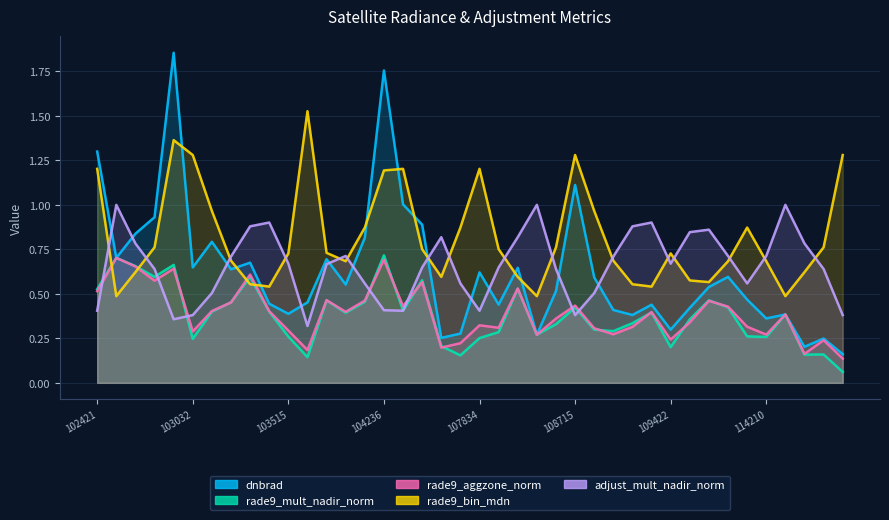

Reading left to right, extract all data points from this chart.

dnbrad: 102421=1.3	102671=0.7	102792=0.8	102912=0.9	102920=1.9	103032=0.6	103040=0.8	103160=0.6	103279=0.7	103397=0.4	103515=0.4	103524=0.5	103761=0.7	104112=0.6	104229=0.8	104236=1.8	104346=1.0	104355=0.9	104472=0.3	107659=0.3	107834=0.6	107843=0.4	108015=0.6	108193=0.3	108542=0.5	108715=1.1	108729=0.6	108899=0.4	109072=0.4	109244=0.4	109422=0.3	109954=0.4	110127=0.5	110299=0.6	110472=0.5	114210=0.4	114674=0.4	114788=0.2	114902=0.2	115015=0.2
rade9_mult_nadir_norm: 102421=0.5	102671=0.7	102792=0.7	102912=0.6	102920=0.7	103032=0.2	103040=0.4	103160=0.5	103279=0.6	103397=0.4	103515=0.3	103524=0.1	103761=0.5	104112=0.4	104229=0.5	104236=0.7	104346=0.4	104355=0.6	104472=0.2	107659=0.2	107834=0.3	107843=0.3	108015=0.5	108193=0.3	108542=0.3	108715=0.4	108729=0.3	108899=0.3	109072=0.3	109244=0.4	109422=0.2	109954=0.4	110127=0.5	110299=0.4	110472=0.3	114210=0.3	114674=0.4	114788=0.2	114902=0.2	115015=0.1
rade9_aggzone_norm: 102421=0.5	102671=0.7	102792=0.7	102912=0.6	102920=0.6	103032=0.3	103040=0.4	103160=0.5	103279=0.6	103397=0.4	103515=0.3	103524=0.2	103761=0.5	104112=0.4	104229=0.5	104236=0.7	104346=0.4	104355=0.6	104472=0.2	107659=0.2	107834=0.3	107843=0.3	108015=0.5	108193=0.3	108542=0.4	108715=0.4	108729=0.3	108899=0.3	109072=0.3	109244=0.4	109422=0.2	109954=0.3	110127=0.5	110299=0.4	110472=0.3	114210=0.3	114674=0.4	114788=0.2	114902=0.2	115015=0.1
rade9_bin_mdn: 102421=1.2	102671=0.5	102792=0.6	102912=0.8	102920=1.4	103032=1.3	103040=1.0	103160=0.7	103279=0.6	103397=0.5	103515=0.7	103524=1.5	103761=0.7	104112=0.7	104229=0.9	104236=1.2	104346=1.2	104355=0.8	104472=0.6	107659=0.9	107834=1.2	107843=0.8	108015=0.6	108193=0.5	108542=0.8	108715=1.3	108729=1.0	108899=0.7	109072=0.6	109244=0.5	109422=0.7	109954=0.6	110127=0.6	110299=0.7	110472=0.9	114210=0.7	114674=0.5	114788=0.6	114902=0.8	115015=1.3
adjust_mult_nadir_norm: 102421=0.4	102671=1.0	102792=0.8	102912=0.6	102920=0.4	103032=0.4	103040=0.5	103160=0.7	103279=0.9	103397=0.9	103515=0.7	103524=0.3	103761=0.7	104112=0.7	104229=0.6	104236=0.4	104346=0.4	104355=0.6	104472=0.8	107659=0.6	107834=0.4	107843=0.6	108015=0.8	108193=1.0	108542=0.6	108715=0.4	108729=0.5	108899=0.7	109072=0.9	109244=0.9	109422=0.7	109954=0.8	110127=0.9	110299=0.7	110472=0.6	114210=0.7	114674=1.0	114788=0.8	114902=0.6	115015=0.4